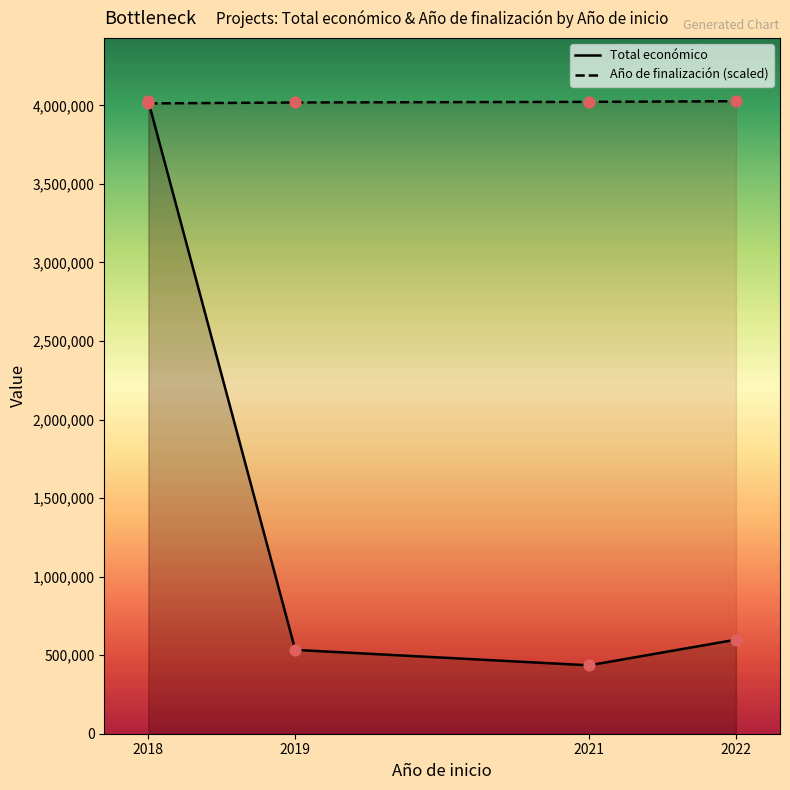

Which series has the largest total across all categories?

Año de finalización (scaled)